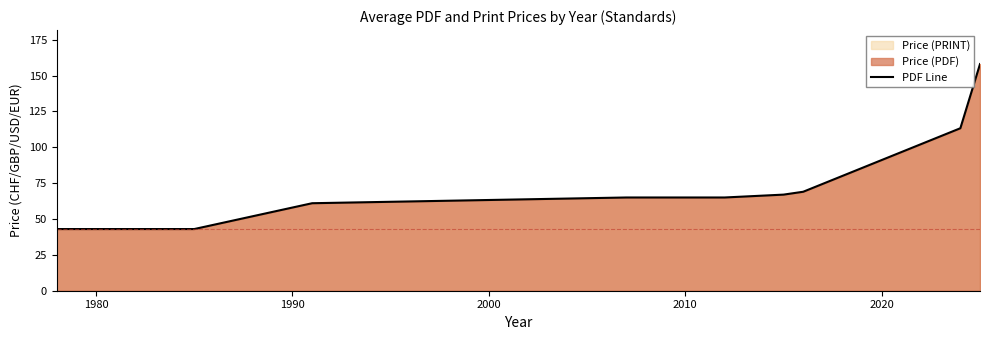

What is the minimum value shown in the chart?

43.0